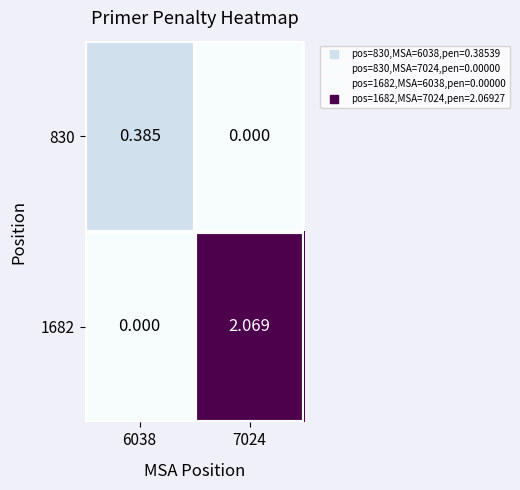

Is the value of 830 at 6038 greater than the value of 1682 at 7024?

No